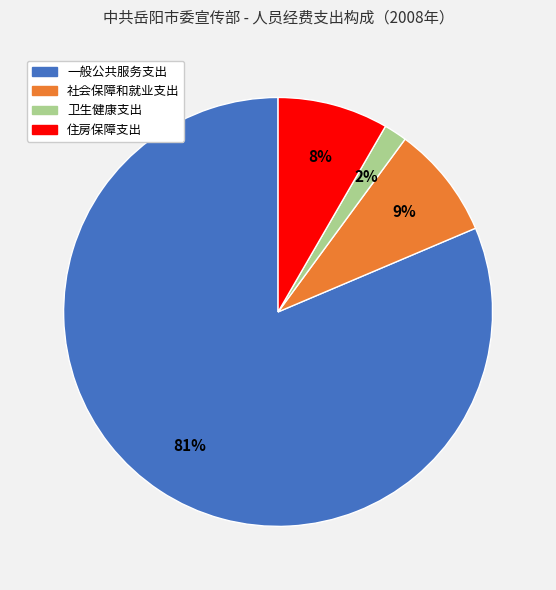

Between 住房保障支出 and 一般公共服务支出, which is larger?

一般公共服务支出